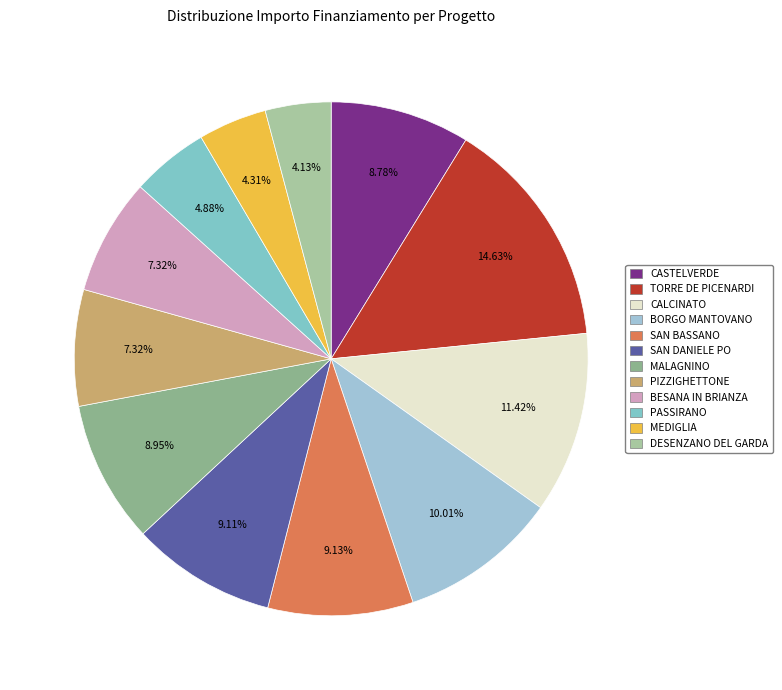

What percentage is NOT represented by MEDIGLIA?

95.7%